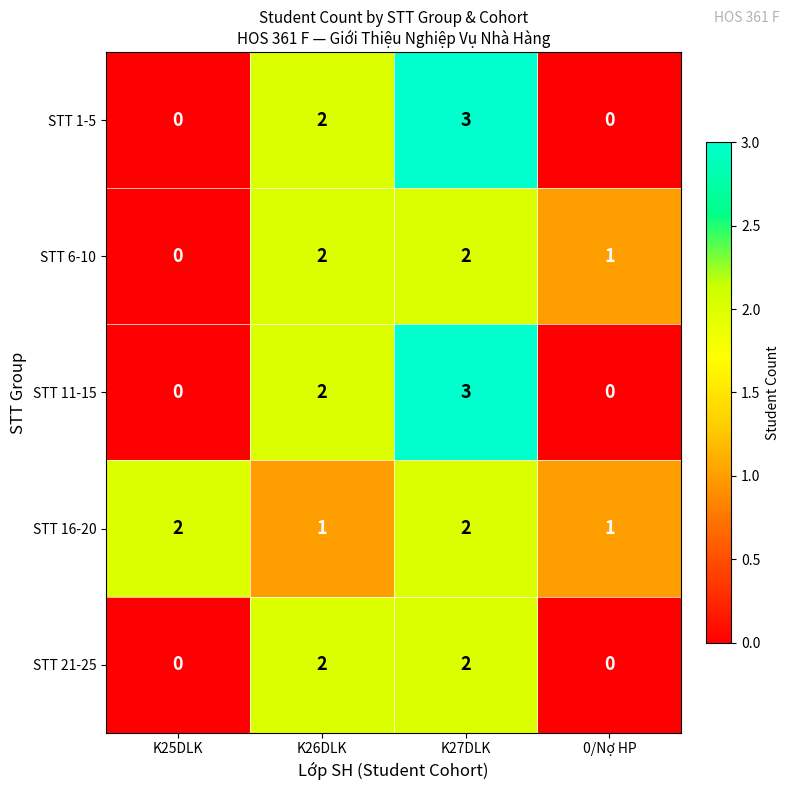

Is it true that STT 21-25 equals 0 at K25DLK?

True